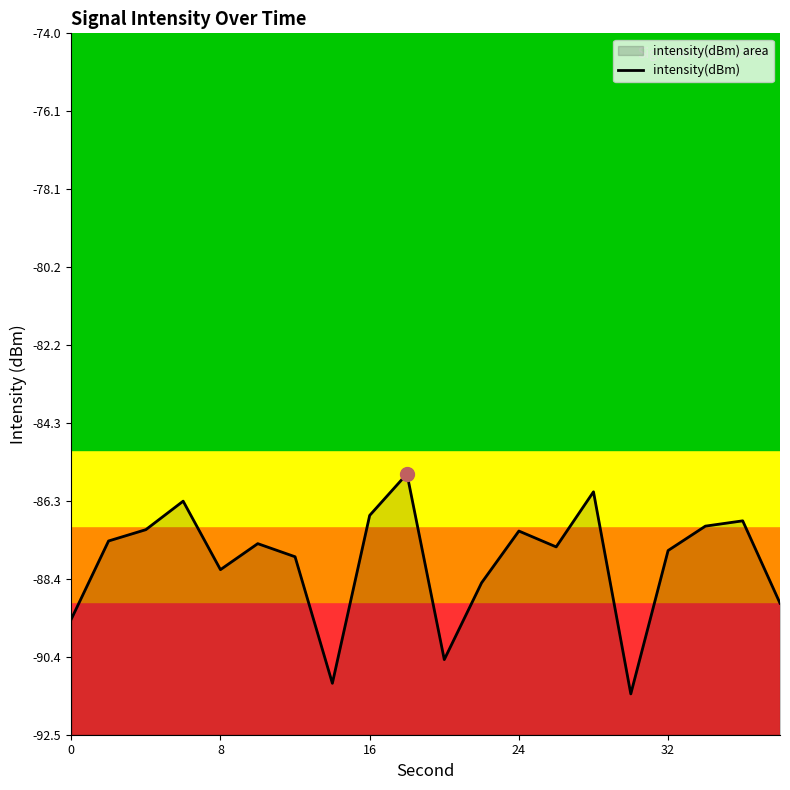

Does the chart have visible grid lines?

No